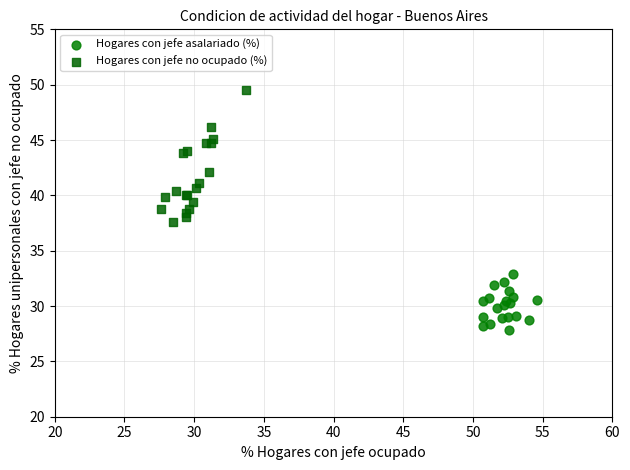

Which series contains the highest Y value?

Hogares con jefe no ocupado (%)